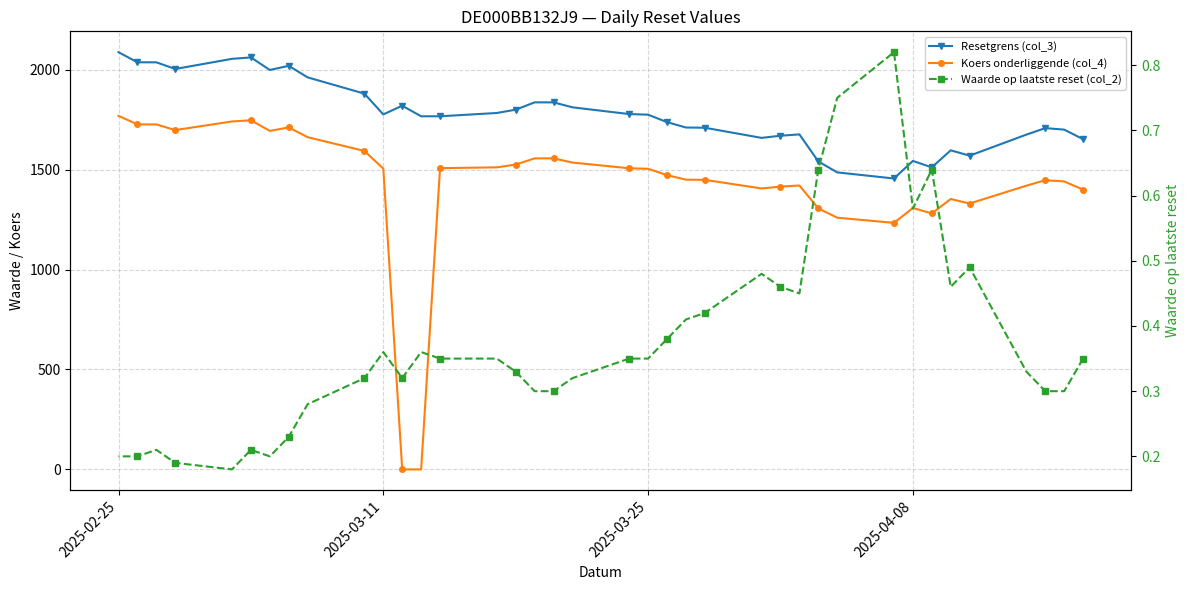

Reading left to right, transcribe all the data shown in this chart.

Resetgrens (col_3): 1652.5	1700.4	1707.9	1675.4	1570.1	1596.8	1511.6	1543.7	1455.9	1486.3	1541.3	1676.5	1669.9	1659.1	1709.8	1711.0	1737.9	1775.2	1778.3	1812.0	1836.8	1836.8	1800.2	1783.7	1767.2	1767.2	1820.0	1776.6	1880.4	1961.9	2019.7	1998.9	2061.7	2054.6	2003.9	2037.2	2037.4	2087.9
Koers onderliggende (col_4): 1400.4	1441.0	1447.4	1419.8	1330.6	1353.2	1281.0	1308.2	1233.8	1259.6	1306.2	1420.8	1415.2	1406.0	1449.0	1450.0	1472.8	1504.4	1507.0	1535.6	1556.6	1556.6	1525.6	1511.6	1507.6	0.0	0.0	1505.6	1593.6	1662.6	1711.6	1694.0	1747.2	1741.2	1698.2	1726.4	1726.6	1769.4
Waarde op laatste reset (col_2): 0.3	0.3	0.3	0.3	0.5	0.5	0.6	0.6	0.8	0.8	0.6	0.5	0.5	0.5	0.4	0.4	0.4	0.3	0.3	0.3	0.3	0.3	0.3	0.3	0.3	0.4	0.3	0.4	0.3	0.3	0.2	0.2	0.2	0.2	0.2	0.2	0.2	0.2